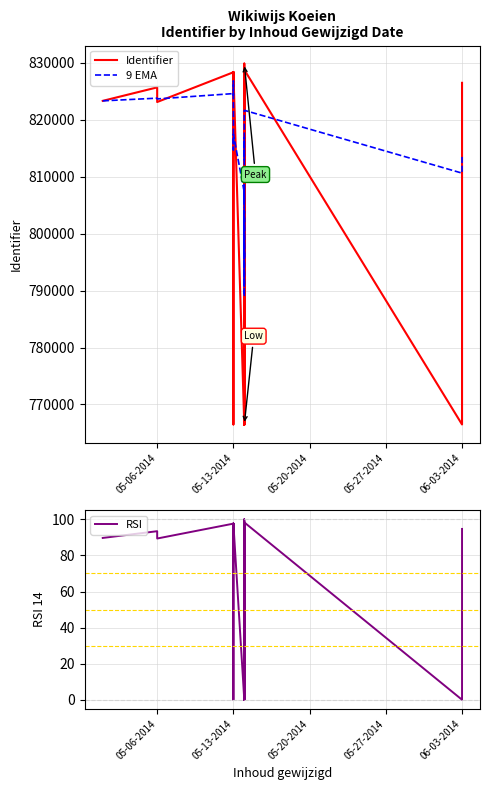

What is the average value of the RSI series?

70.0